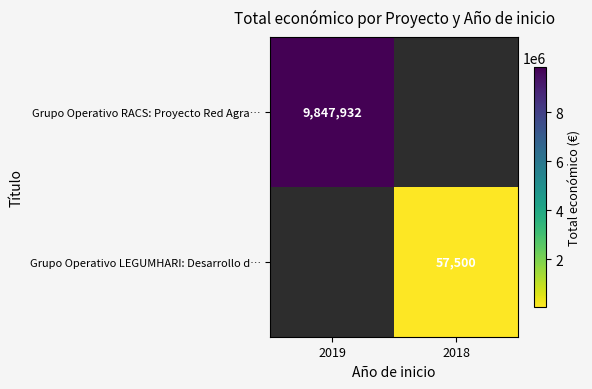

Which label corresponds to the smallest value in the chart?

2018